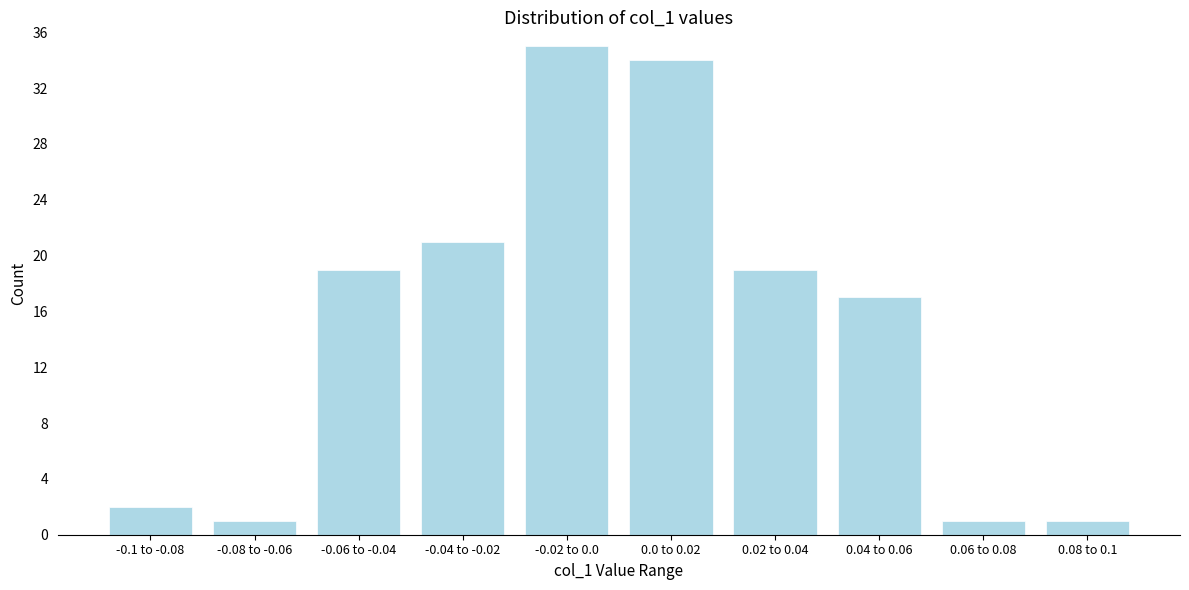

Reading right to left, extract all data points from this chart.

1	1	17	19	34	35	21	19	1	2